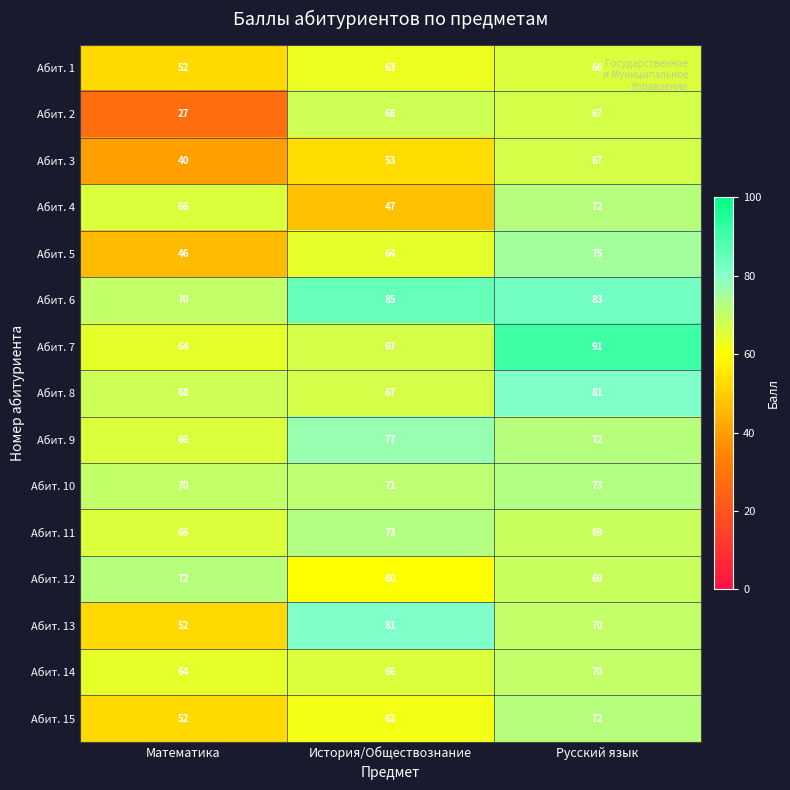

What is the greatest value displayed?

91